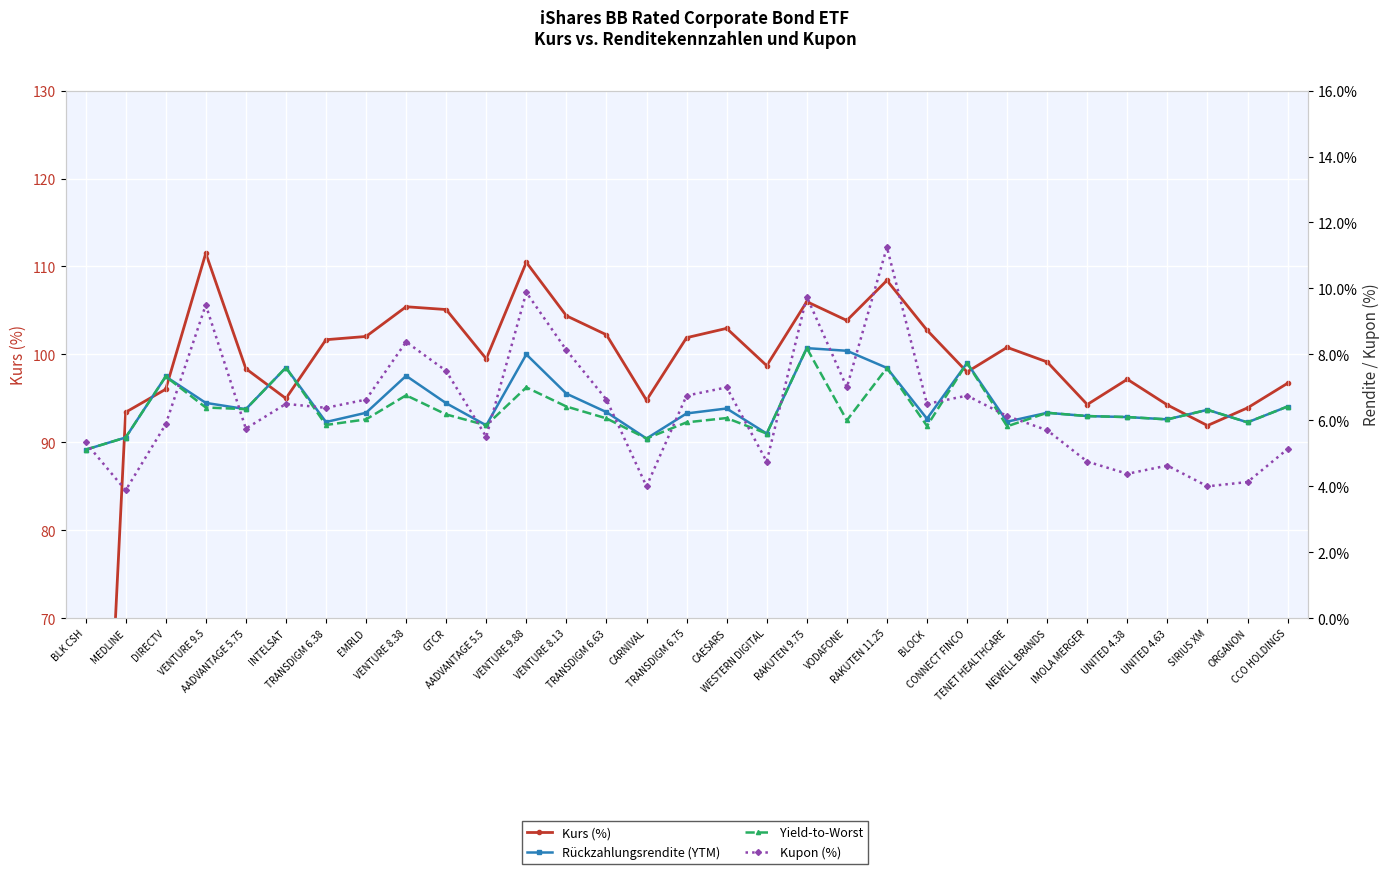

Where is the first local maximum for Rückzahlungsrendite (YTM)?

DIRECTV